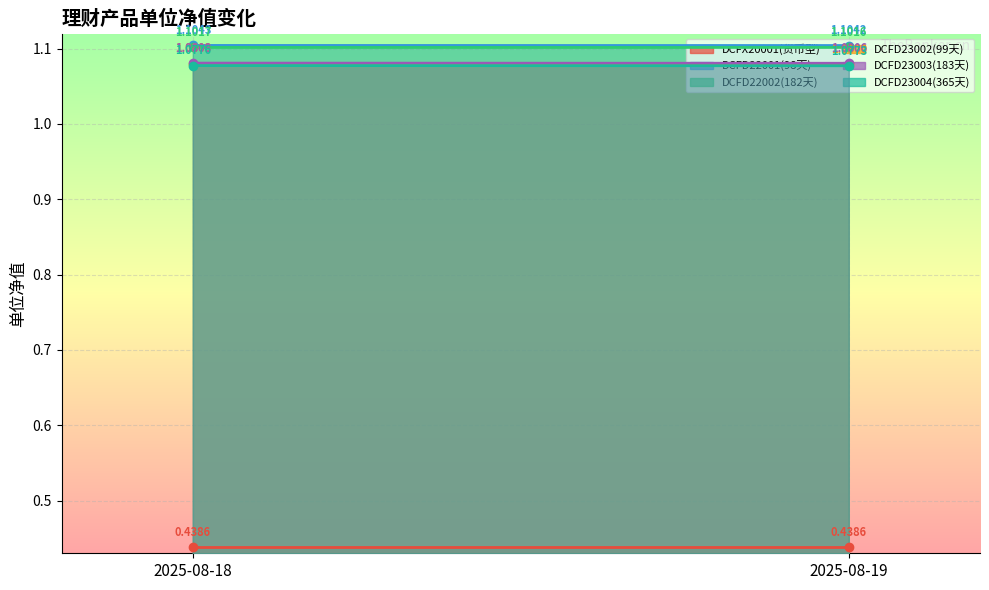

What is the average value of the DCFD22001(98天) series?

1.1